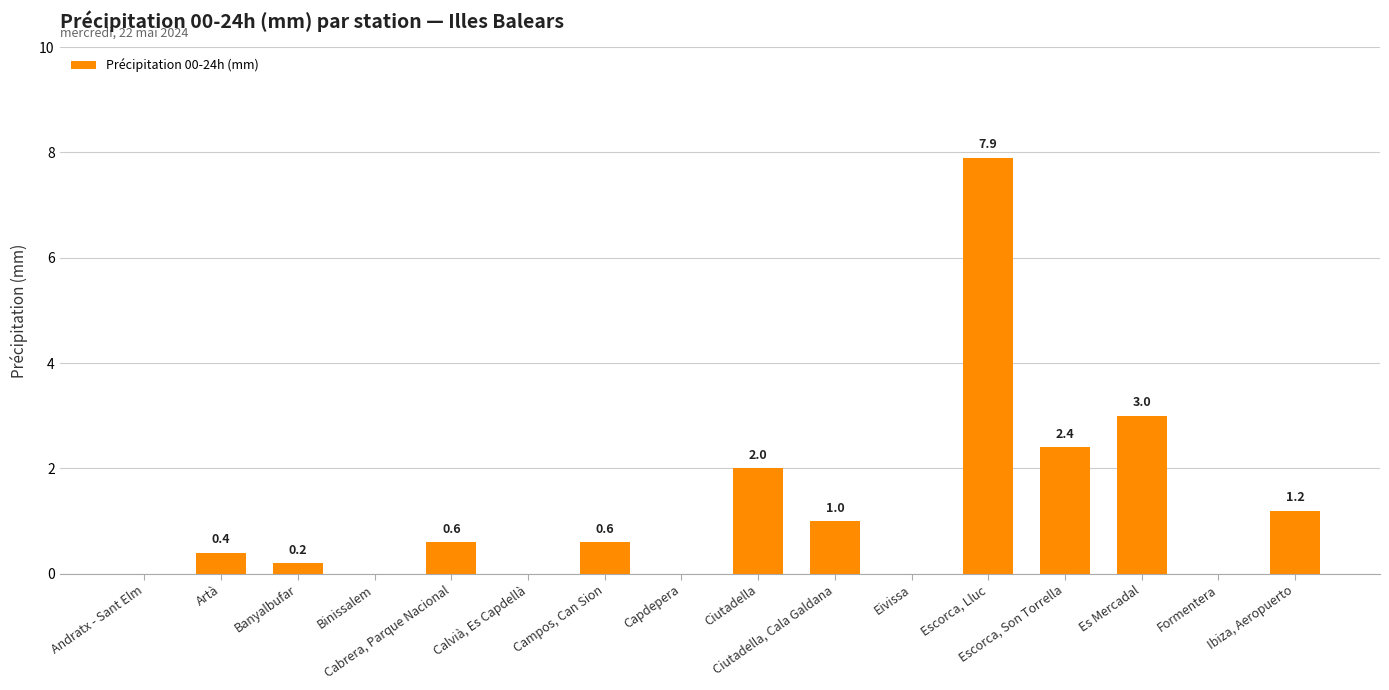

How many positive values are there?

10